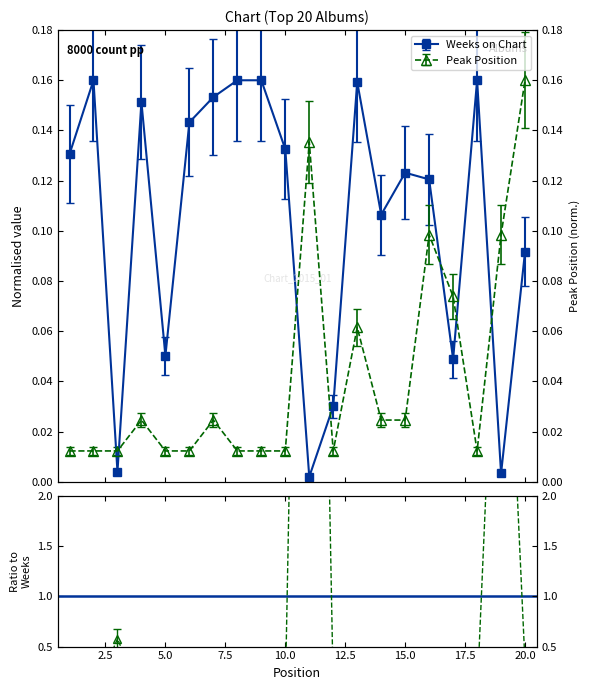

Reading left to right, list all the values displayed in this chart.

Weeks on Chart: 1=0.1	2=0.2	3=0.0	4=0.2	5=0.1	6=0.1	7=0.2	8=0.2	9=0.2	10=0.1	11=0.0	12=0.0	13=0.2	14=0.1	15=0.1	16=0.1	17=0.0	18=0.2	19=0.0	20=0.1
Peak Position: 1=0.0	2=0.0	3=0.0	4=0.0	5=0.0	6=0.0	7=0.0	8=0.0	9=0.0	10=0.0	11=0.1	12=0.0	13=0.1	14=0.0	15=0.0	16=0.1	17=0.1	18=0.0	19=0.1	20=0.1